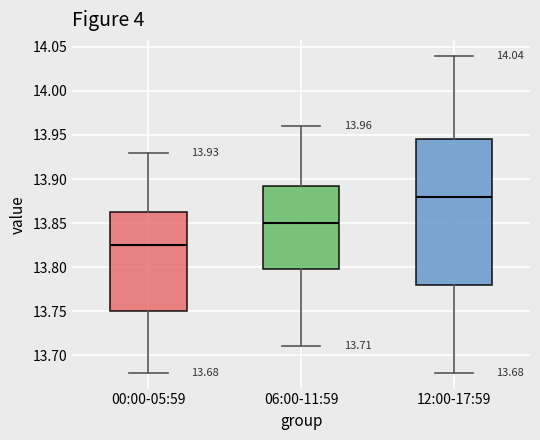

Comparing the boxes themselves (not the whiskers), which one is the tallest?

12:00-17:59